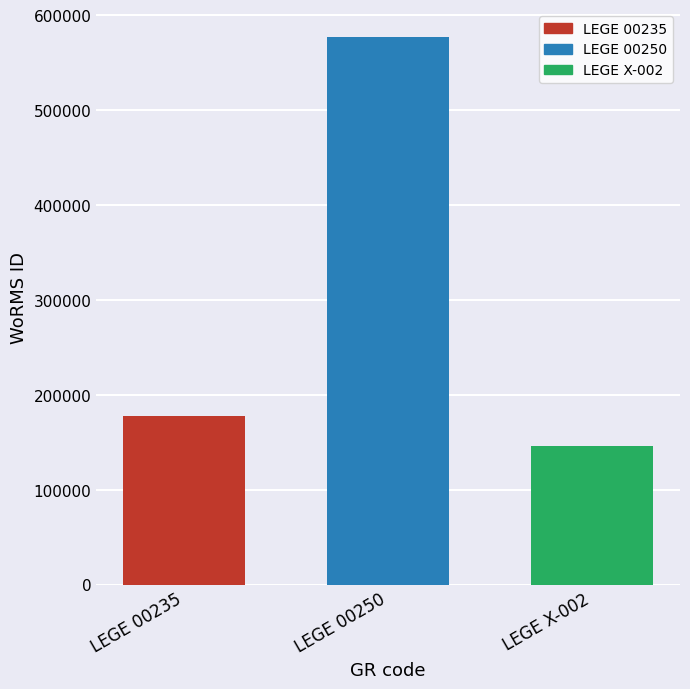

Which series has the widest spread of values?

LEGE 00235